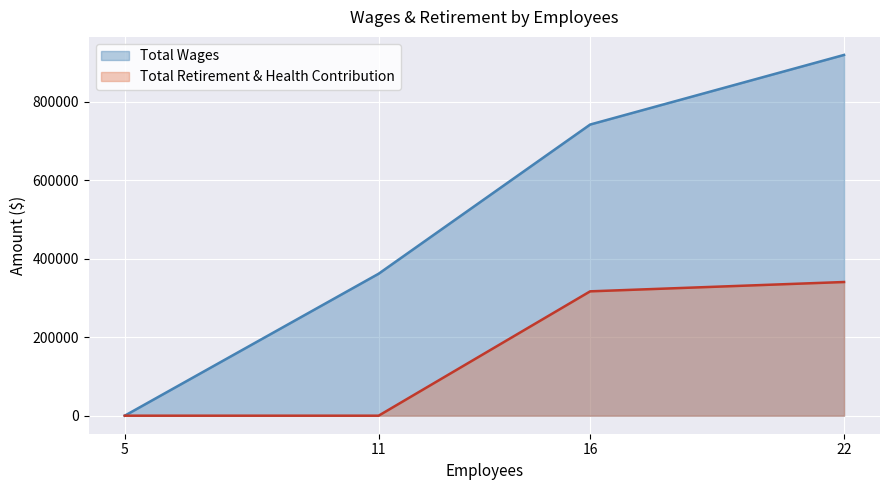

Count the number of categories in the chart.

4